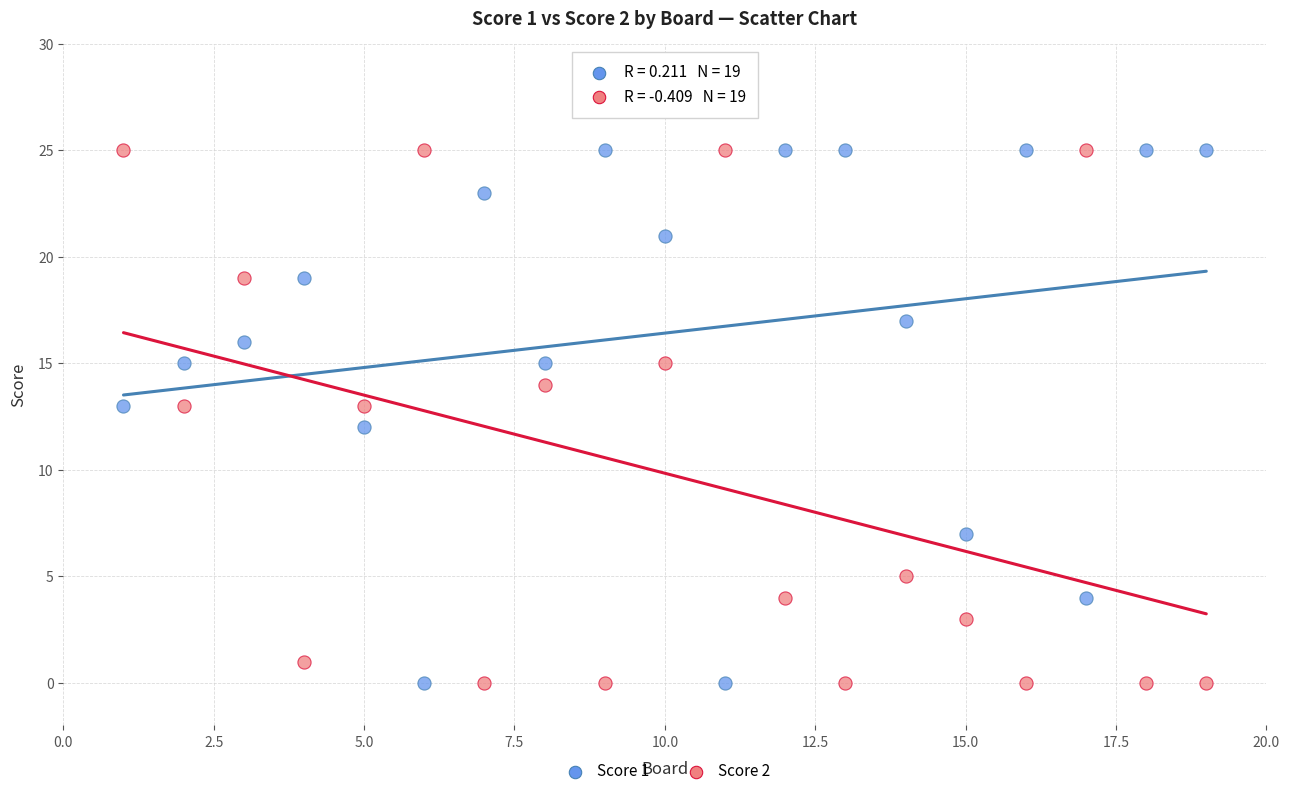

What is the X range (max minus min) for the scatter plot?

18